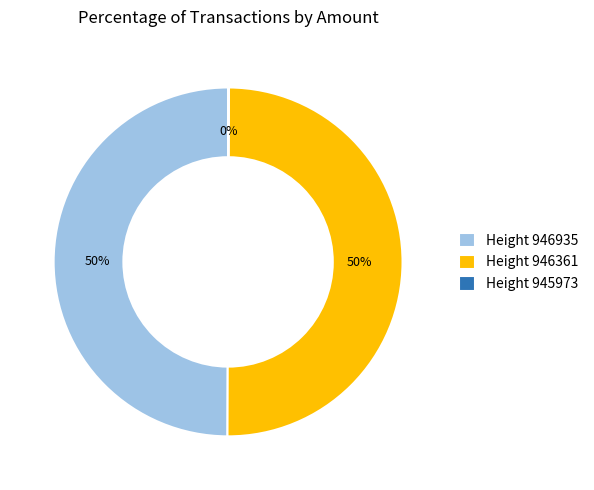

True or false: Height 946361 accounts for 60% of the total.

False